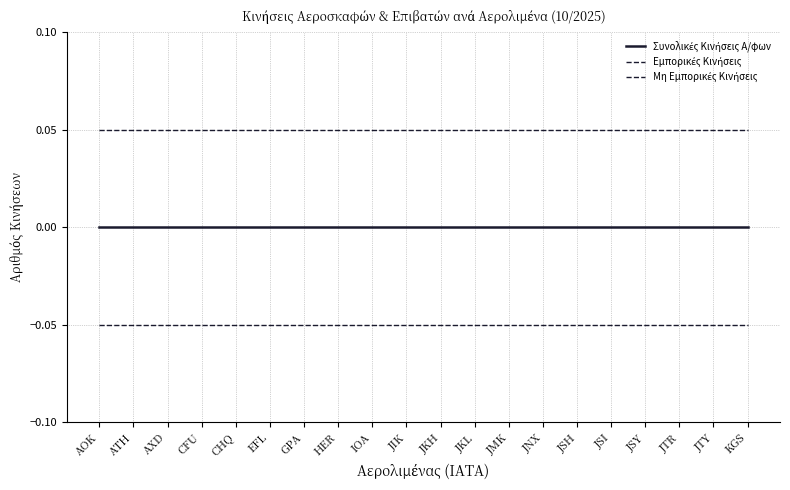

Count the number of categories in the chart.

20